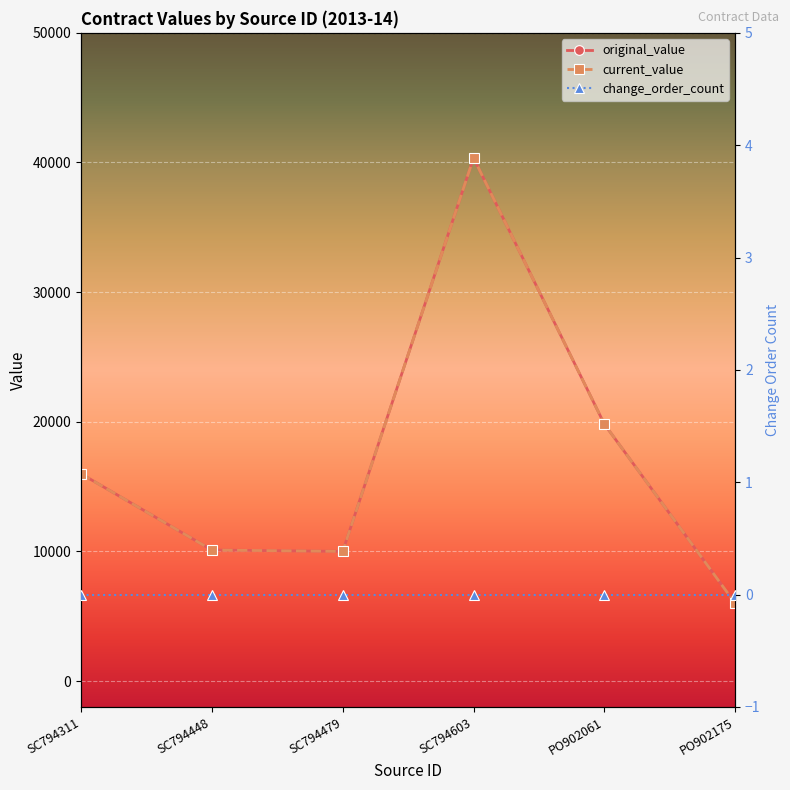

Is this an area chart (filled region under the line)?

No